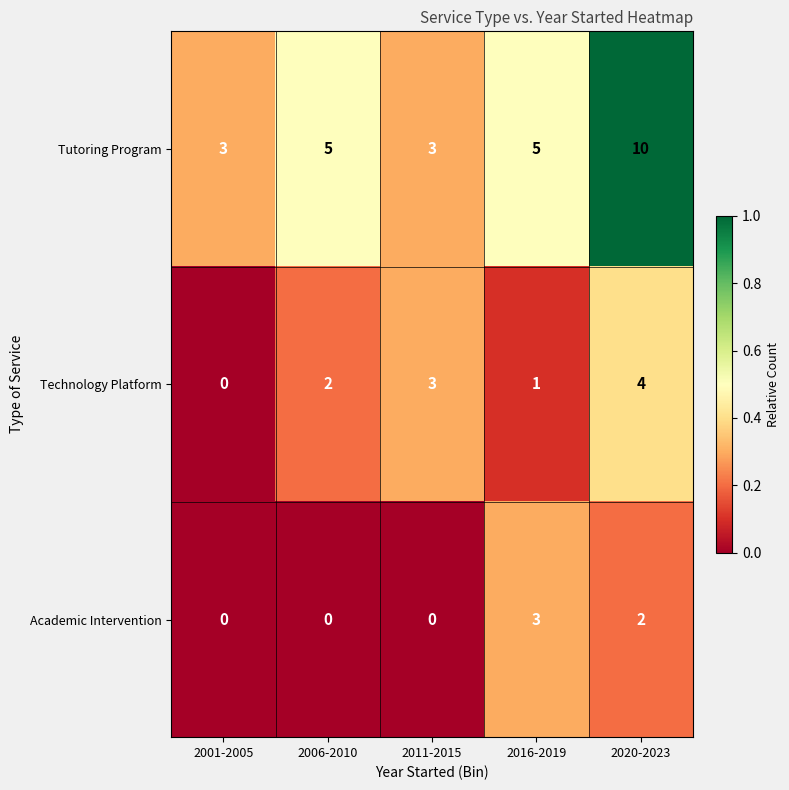

What is the approximate value of Technology Platform at 2020-2023?

4